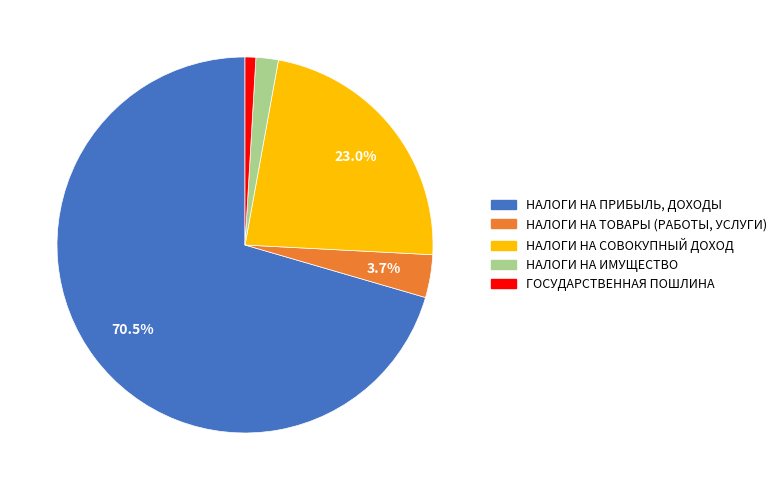

Is it true that НАЛОГИ НА СОВОКУПНЫЙ ДОХОД is 32% of the pie?

False